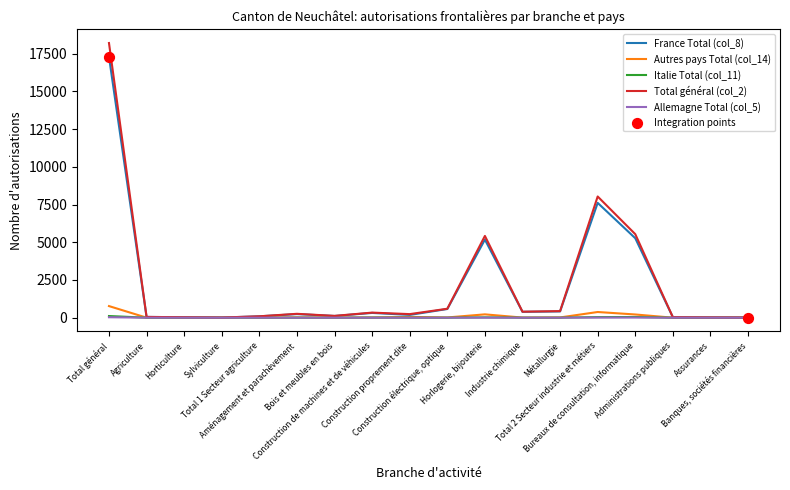

What is the maximum value shown in the chart?

18214